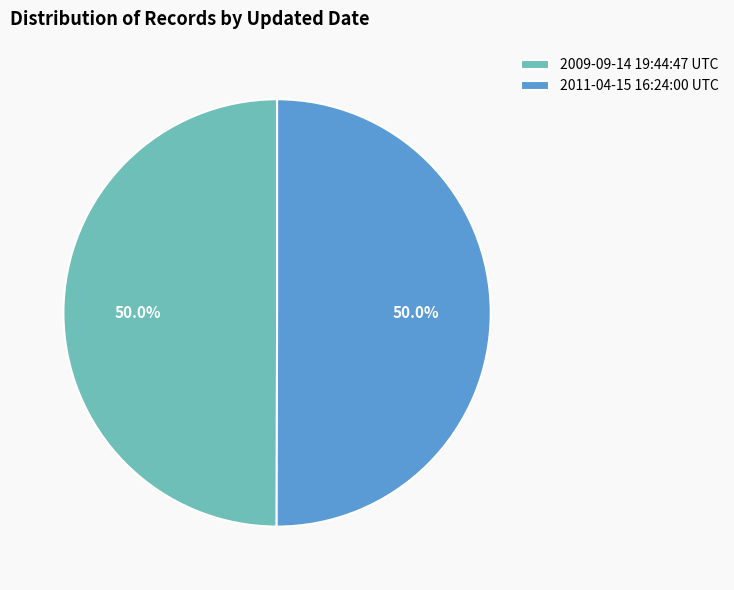

Combined, what portion of the pie is 2011-04-15 16:24:00 UTC and 2009-09-14 19:44:47 UTC?

100.0%